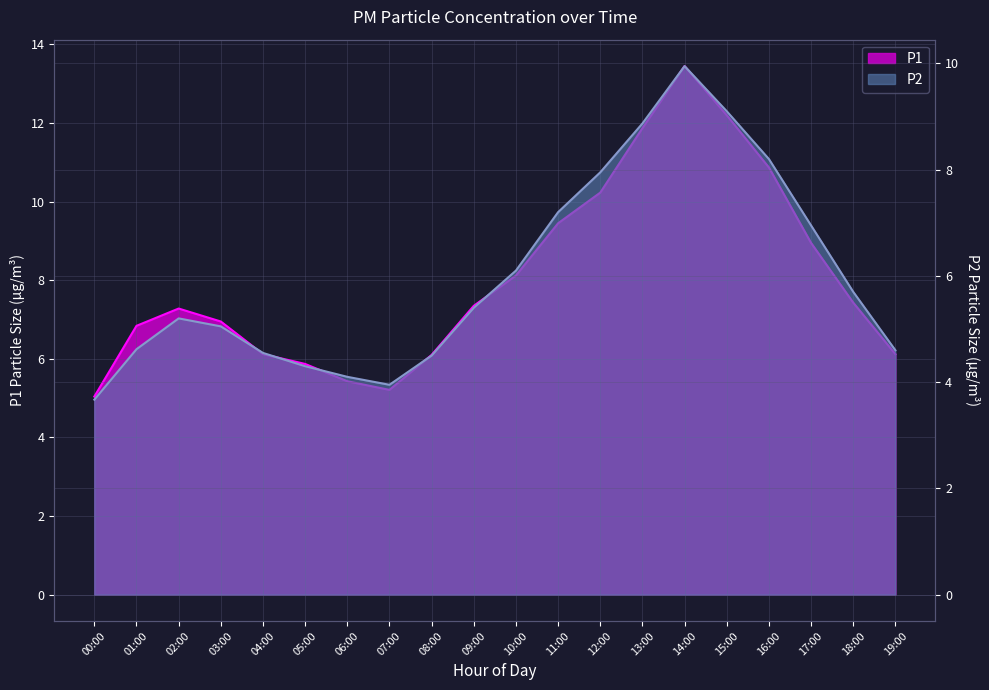

What is the value of the P2 point at the 4th from the left?

5.0